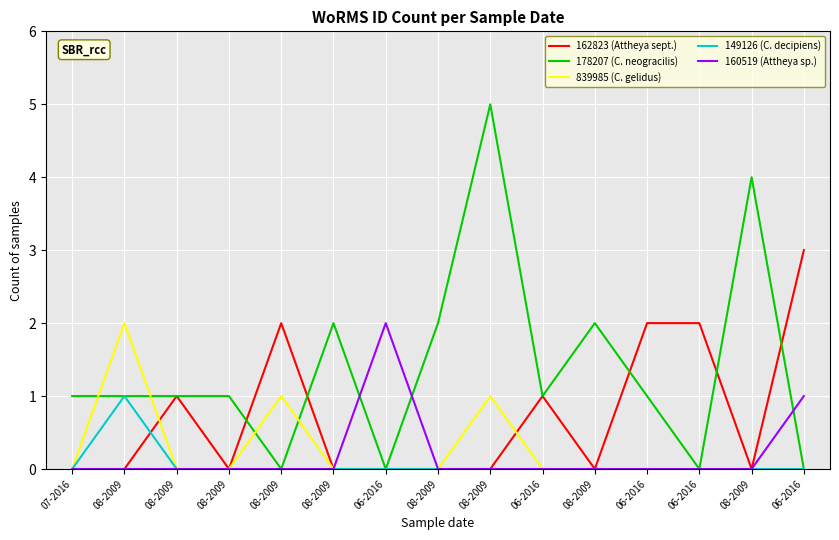

True or false: 839985 (C. gelidus) and 160519 (Attheya sp.) cross at least once.

False